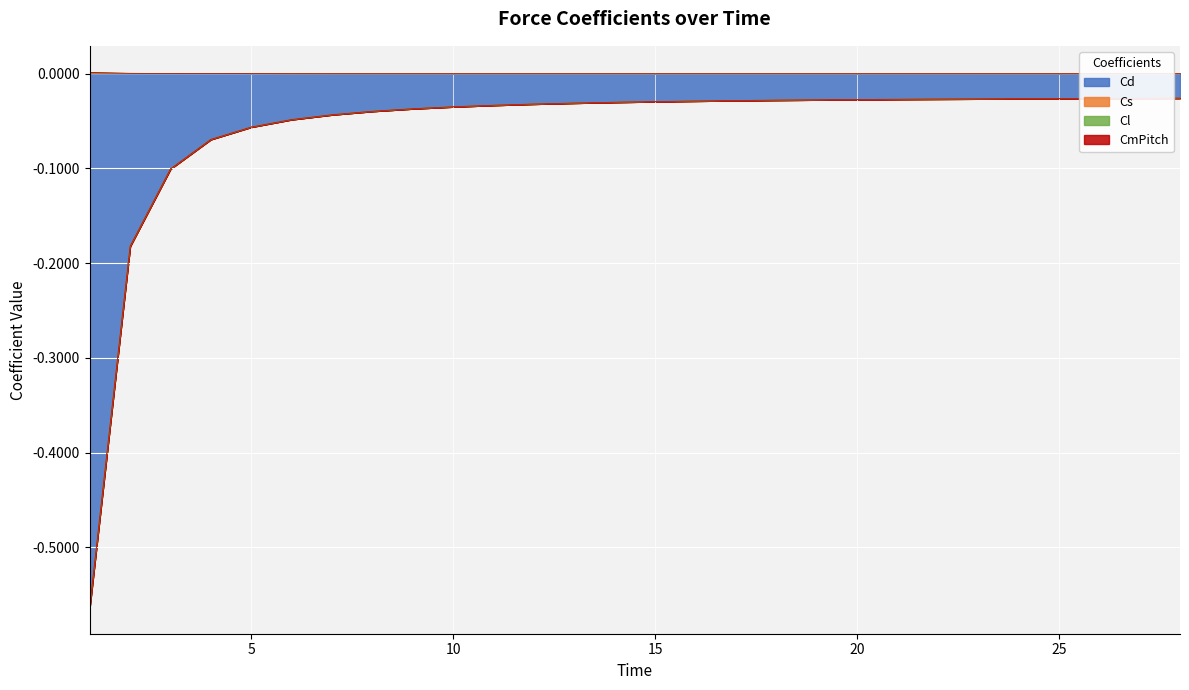

At how many categories does at least one series exceed 0?

28